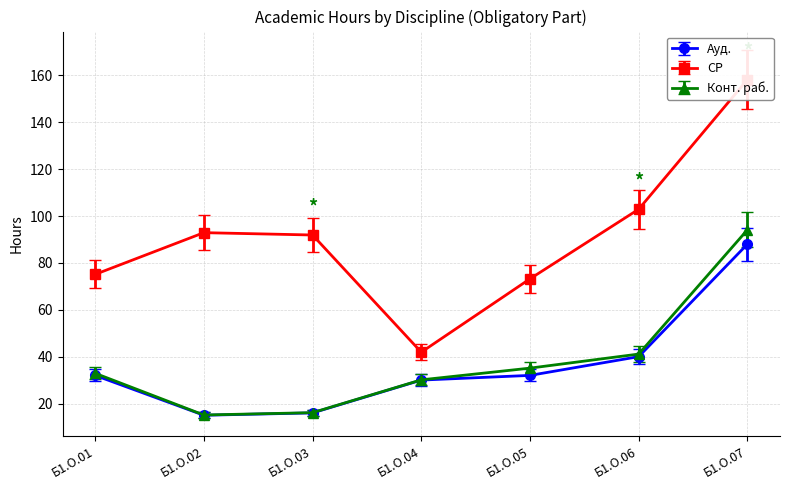

Where is the first local minimum for Конт. раб.?

Б1.О.02